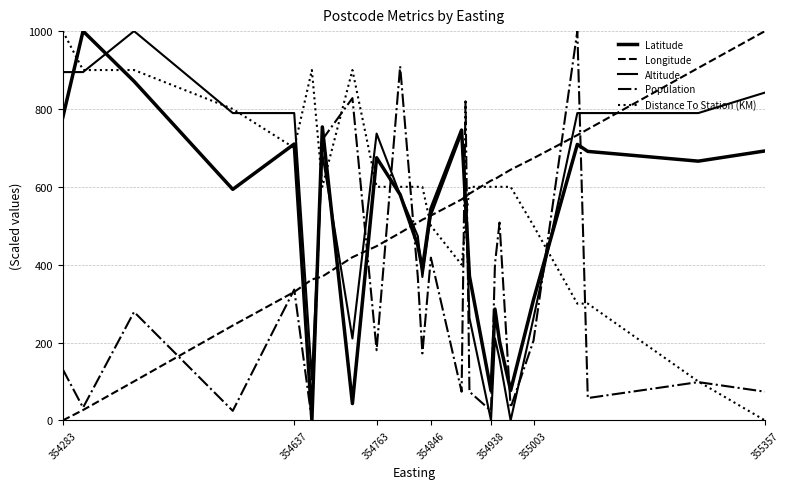

Is this an area chart (filled region under the line)?

No